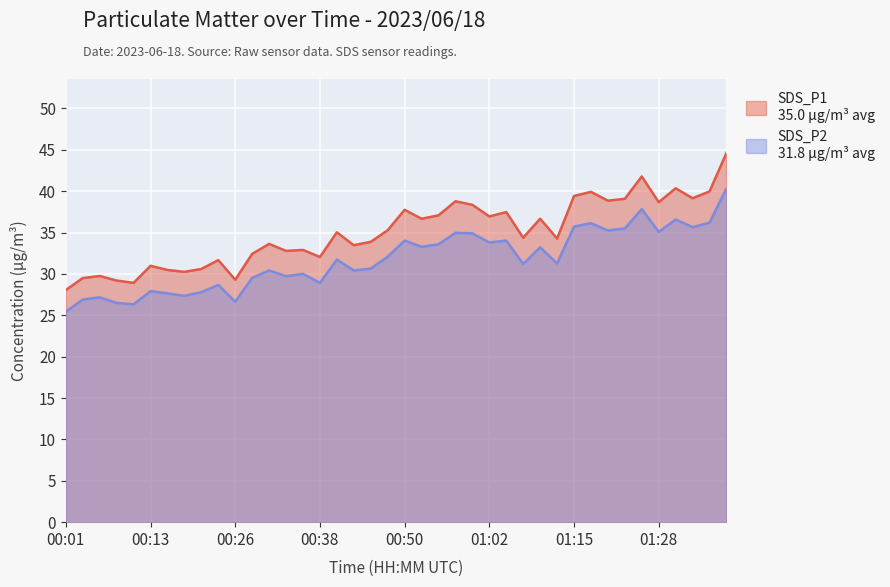

Reading right to left, transcribe all the data shown in this chart.

SDS_P1: 44.6	40.0	39.1	40.4	38.7	41.8	39.1	38.9	39.9	39.4	34.3	36.7	34.4	37.5	37.0	38.4	38.8	37.1	36.7	37.8	35.3	33.9	33.5	35.0	32.0	32.9	32.8	33.6	32.4	29.3	31.7	30.6	30.2	30.5	31.0	28.9	29.2	29.8	29.5	28.1
SDS_P2: 40.3	36.2	35.6	36.6	35.1	37.8	35.5	35.2	36.1	35.7	31.3	33.2	31.2	34.0	33.8	34.9	35.0	33.6	33.3	34.0	32.1	30.6	30.4	31.7	28.9	30.0	29.7	30.4	29.5	26.6	28.7	27.8	27.4	27.6	27.9	26.3	26.5	27.2	26.9	25.4